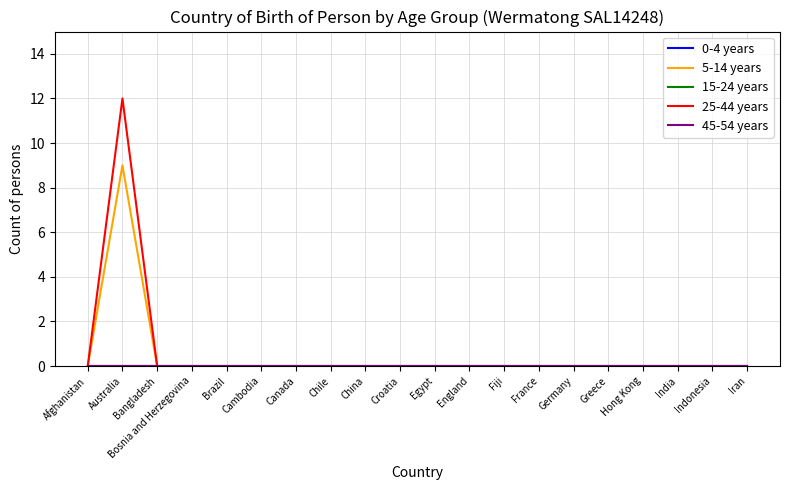

Where is 25-44 years nearest to the value 6?

Afghanistan